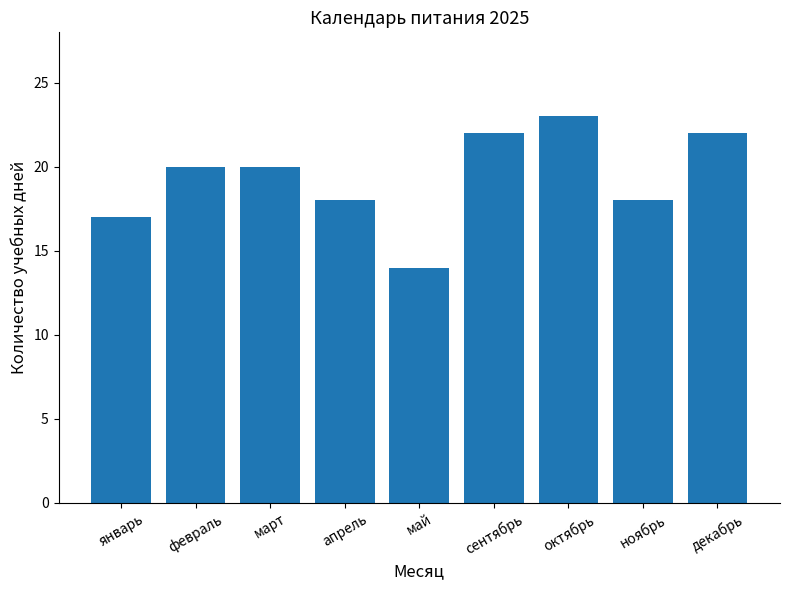

Count the number of data series in this chart.

1